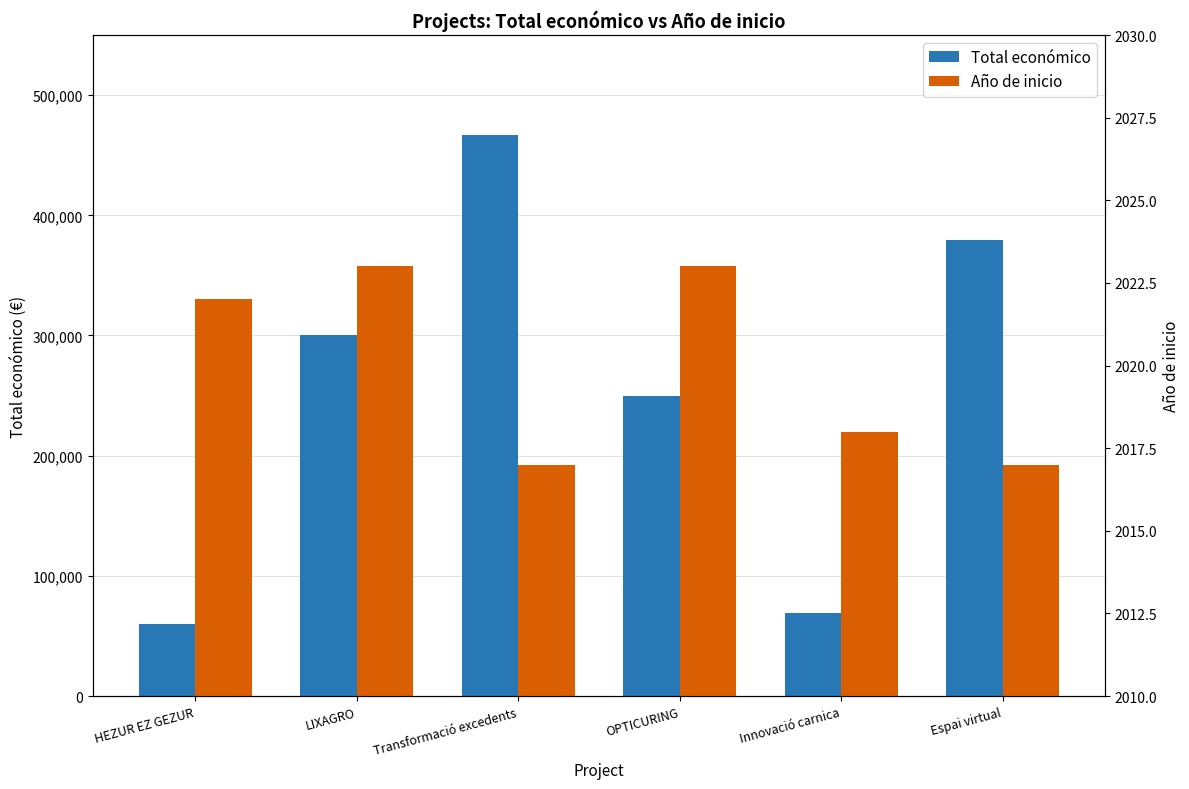

At how many categories does at least one series exceed 213750?

4